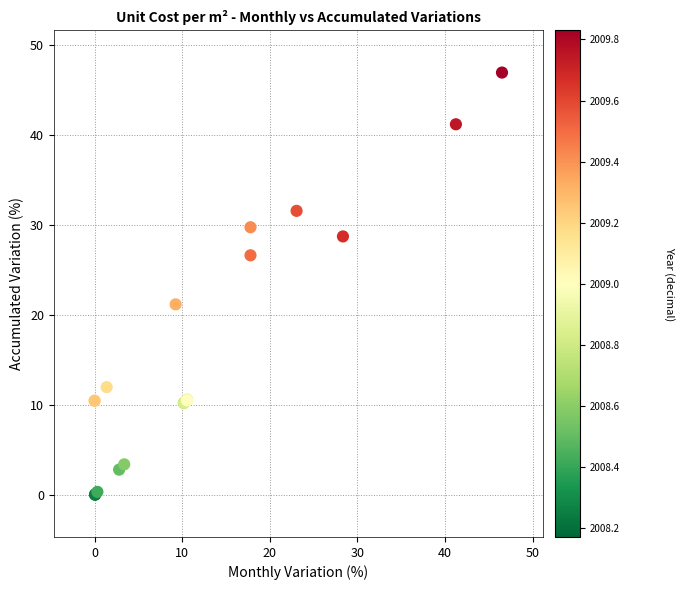

What Y value in the scatter plot is closest to 23?

21.2